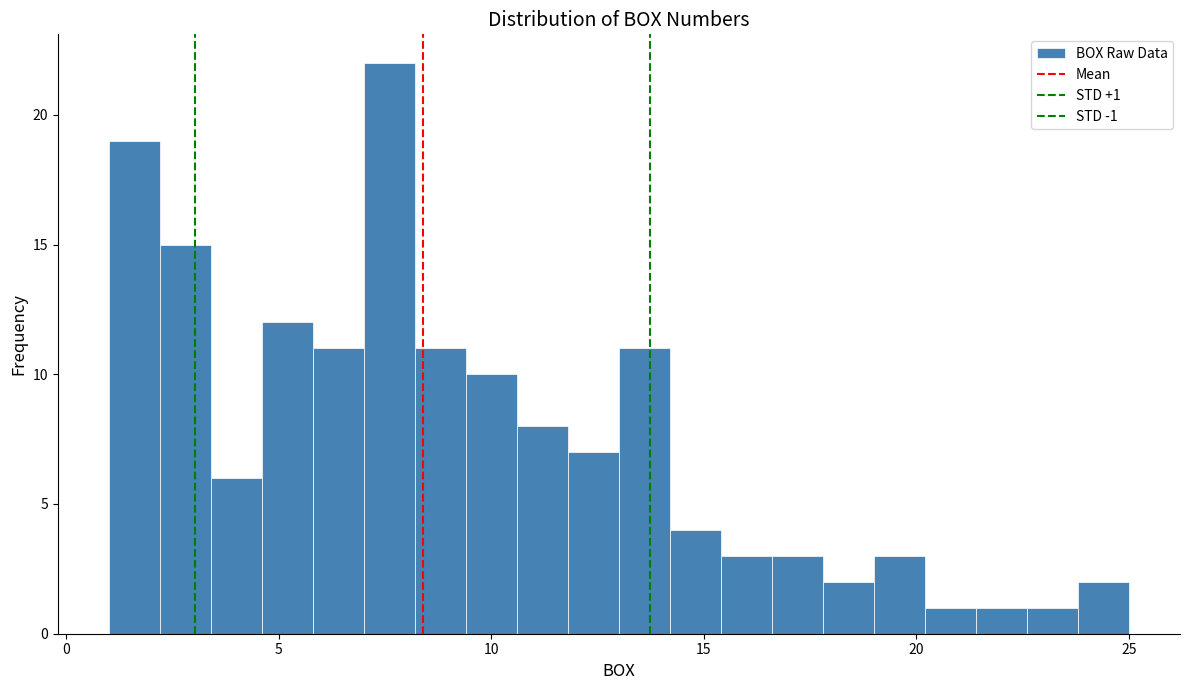

Read against the x-axis, roughly where is the centre of the tallest bar?

7.5